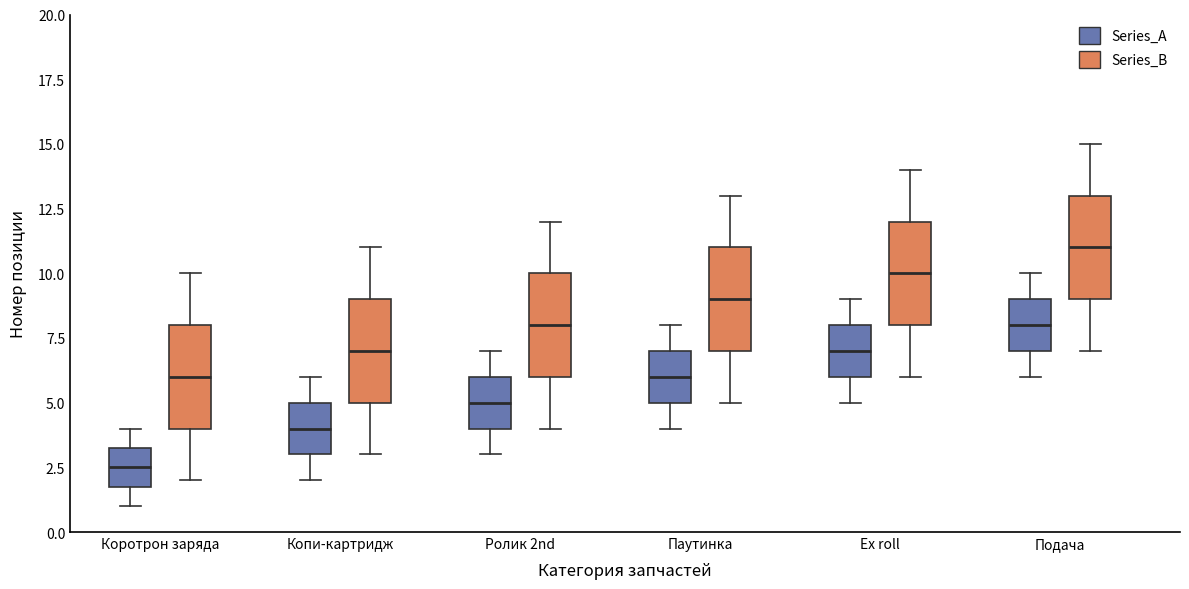

Reading left to right, transcribe this box plot: for each box, give where its median line is, the range the box spans, and where its two whiskers end, as read against the y-axis. The values are not printed on the chart, so give them approximately, as read against the axis.

Коротрон заряда (Series_A): median 2.5, box 2.0 to 3.5, whiskers 1.0 to 4.0
Коротрон заряда (Series_B): median 6.0, box 4.0 to 8.0, whiskers 2.0 to 10.0
Копи-картридж (Series_A): median 4.0, box 3.0 to 5.0, whiskers 2.0 to 6.0
Копи-картридж (Series_B): median 7.0, box 5.0 to 9.0, whiskers 3.0 to 11.0
Ролик 2nd (Series_A): median 5.0, box 4.0 to 6.0, whiskers 3.0 to 7.0
Ролик 2nd (Series_B): median 8.0, box 6.0 to 10.0, whiskers 4.0 to 12.0
Паутинка (Series_A): median 6.0, box 5.0 to 7.0, whiskers 4.0 to 8.0
Паутинка (Series_B): median 9.0, box 7.0 to 11.0, whiskers 5.0 to 13.0
Ex roll (Series_A): median 7.0, box 6.0 to 8.0, whiskers 5.0 to 9.0
Ex roll (Series_B): median 10.0, box 8.0 to 12.0, whiskers 6.0 to 14.0
Подача (Series_A): median 8.0, box 7.0 to 9.0, whiskers 6.0 to 10.0
Подача (Series_B): median 11.0, box 9.0 to 13.0, whiskers 7.0 to 15.0